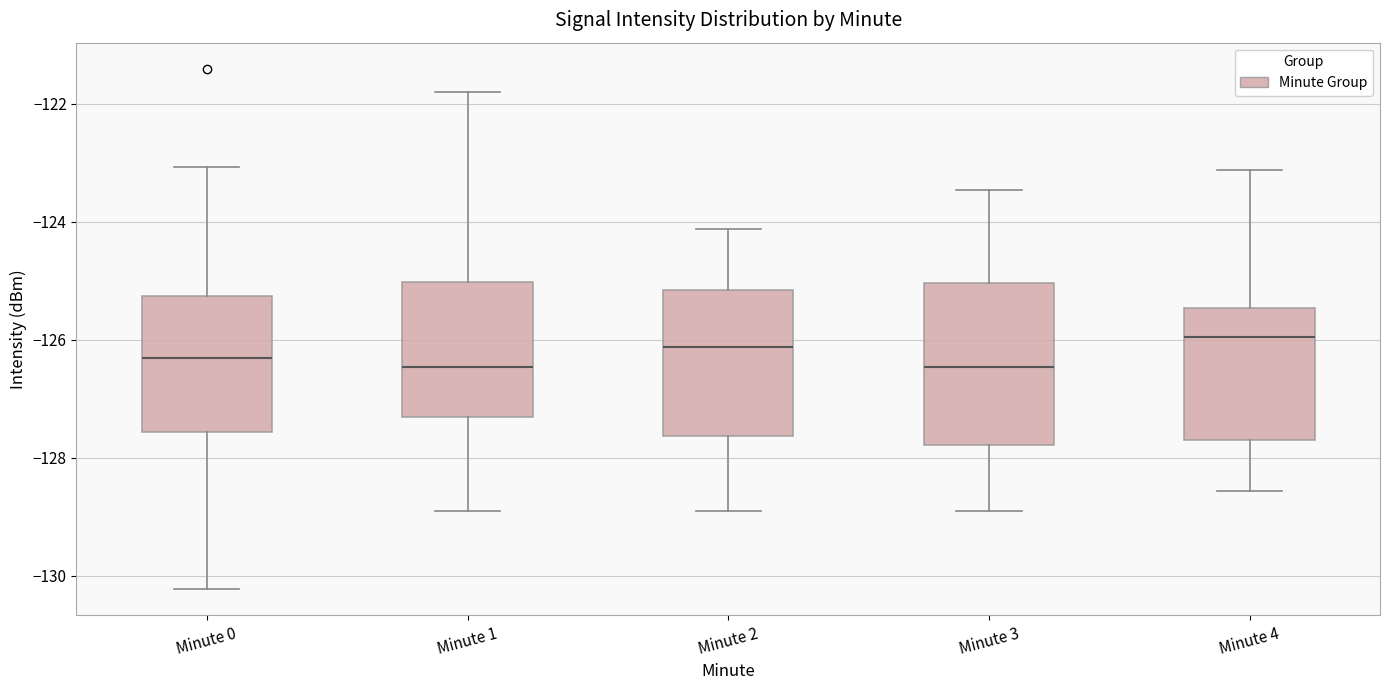

Reading left to right, read every box against the y-axis: the position of its median line, the range the box covers, and the ends of its whiskers. The values are not printed on the chart, so give them approximately, as read against the axis.

Minute 0: median -126.4, box -127.6 to -125.2, whiskers -130.2 to -123.0
Minute 1: median -126.4, box -127.4 to -125.0, whiskers -129.0 to -121.8
Minute 2: median -126.2, box -127.6 to -125.2, whiskers -129.0 to -124.2
Minute 3: median -126.4, box -127.8 to -125.0, whiskers -129.0 to -123.4
Minute 4: median -126.0, box -127.8 to -125.4, whiskers -128.6 to -123.2